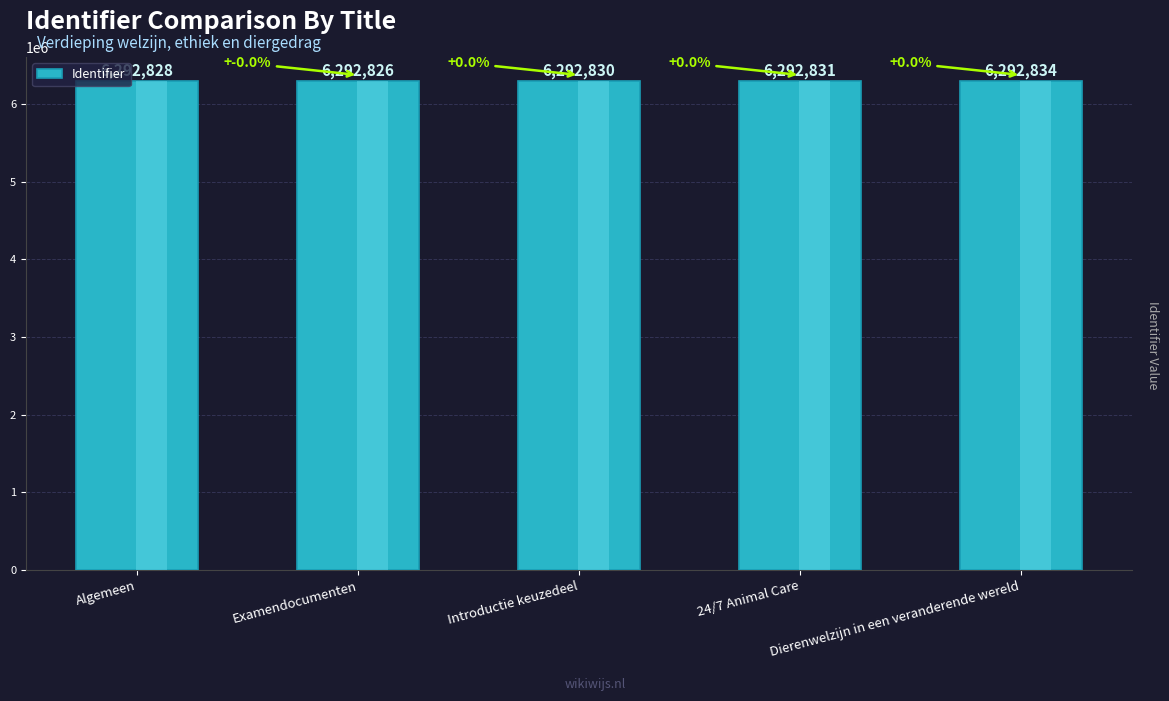

Reading right to left, extract all data points from this chart.

6292834	6292831	6292830	6292826	6292828